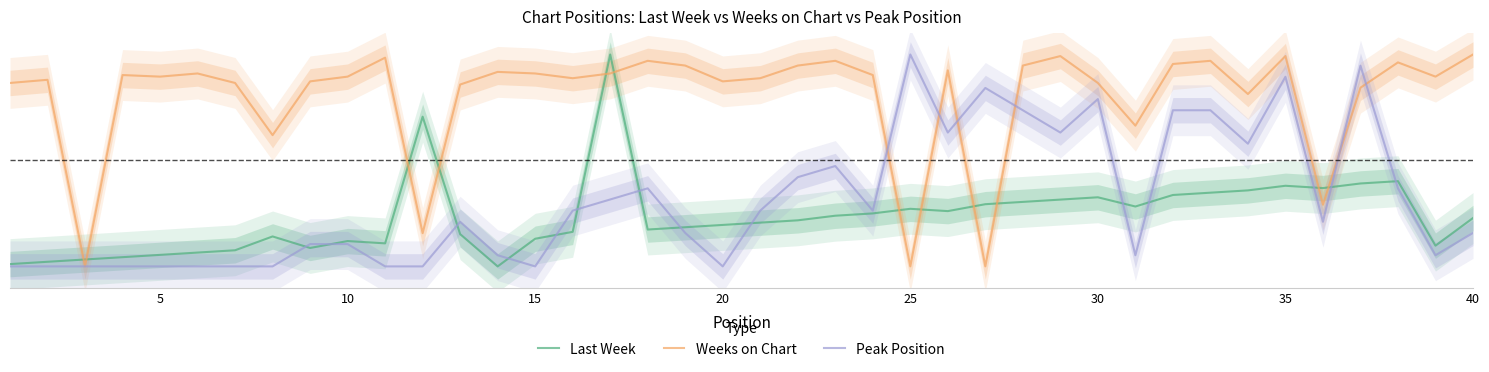

Does the chart have visible grid lines?

No